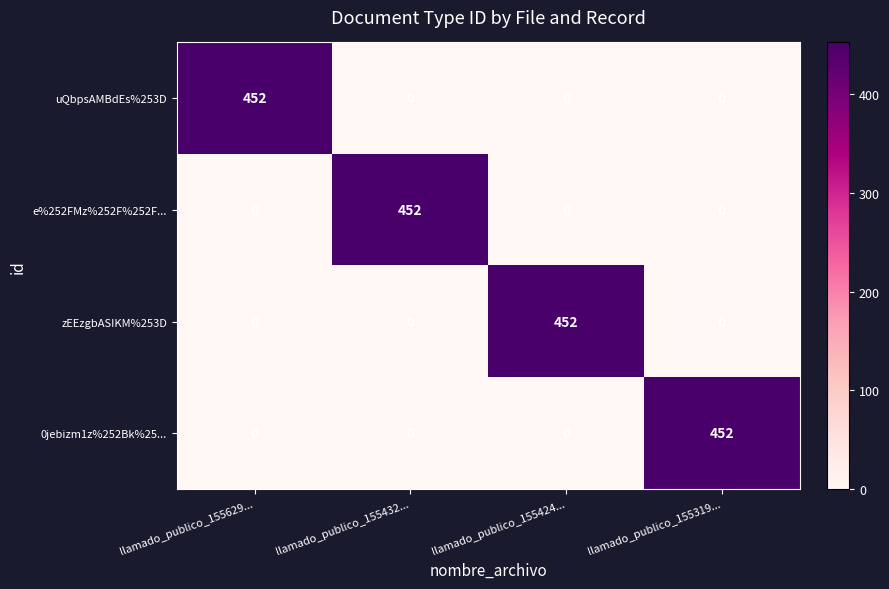

How many zEEzgbASIKM%253D values are between 0 and 452?

4